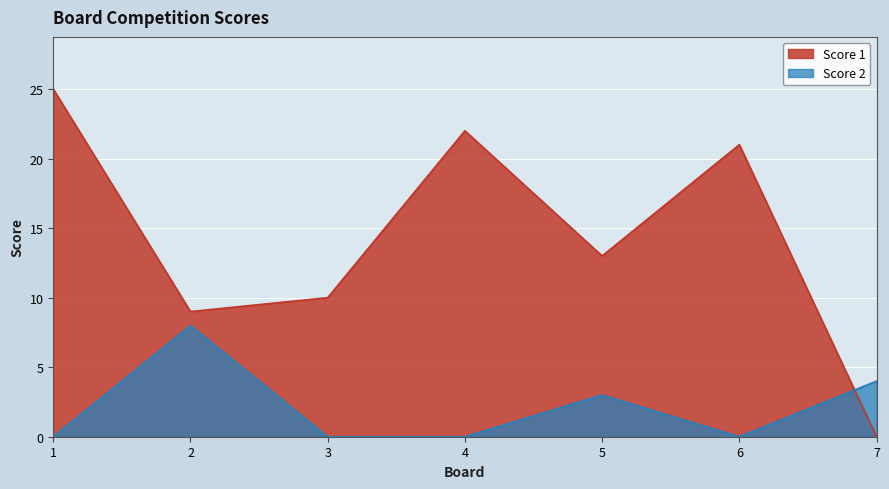

True or false: Score 1 has more than 0 points higher than both neighbors.

True